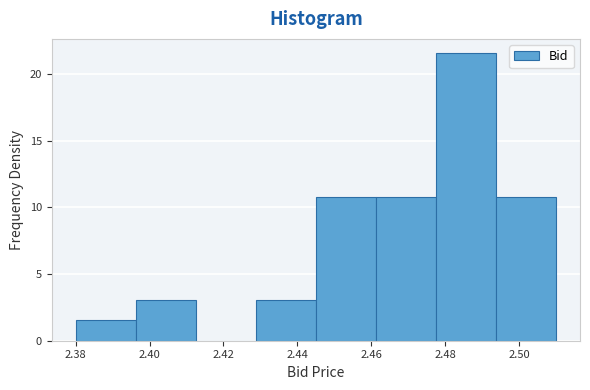

Reading left to right, transcribe this chart: for each bar, give the range it covers on the x-axis and its height. Neither the bar edges nor the heights are printed on the chart, so give them approximately, as read against the axes.

2.380 to 2.396: 1.5
2.396 to 2.412: 3.0
2.412 to 2.428: 0
2.428 to 2.446: 3.0
2.446 to 2.462: 11.0
2.462 to 2.478: 11.0
2.478 to 2.494: 21.5
2.494 to 2.510: 11.0